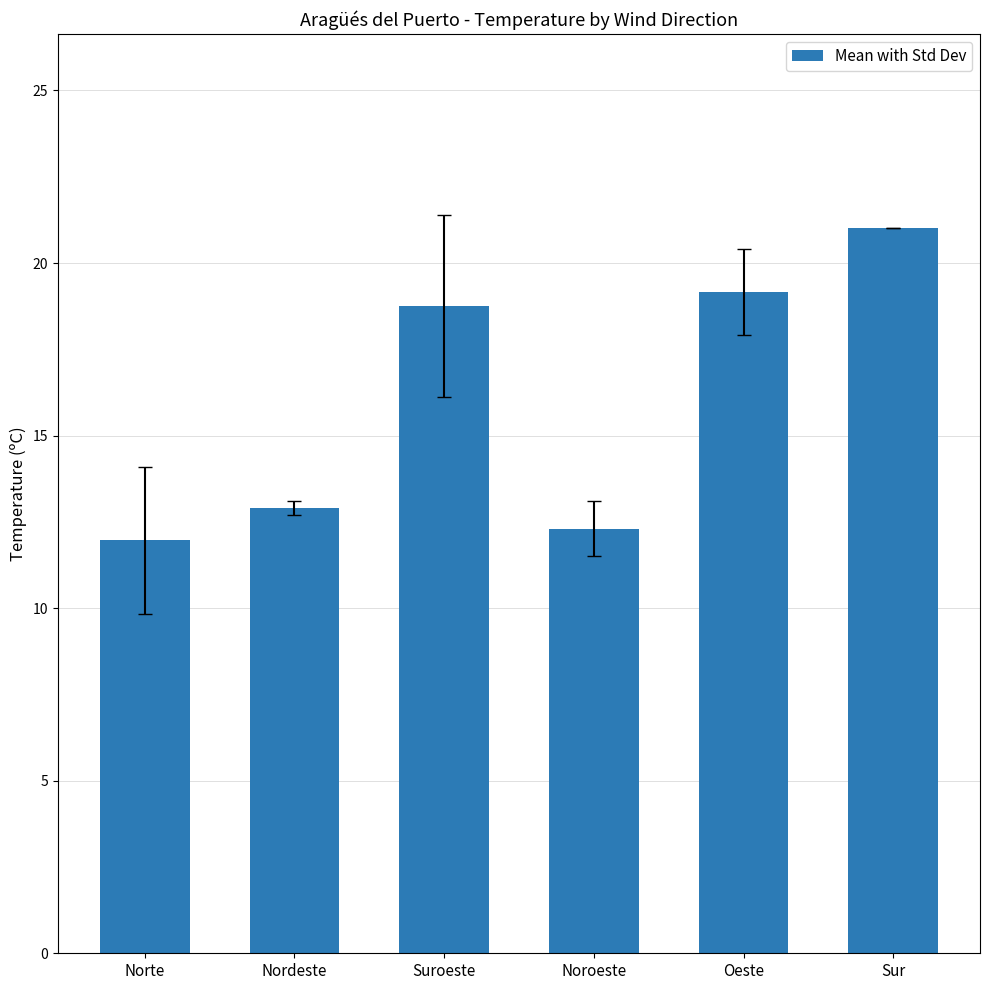

How many data points are above 18?

3